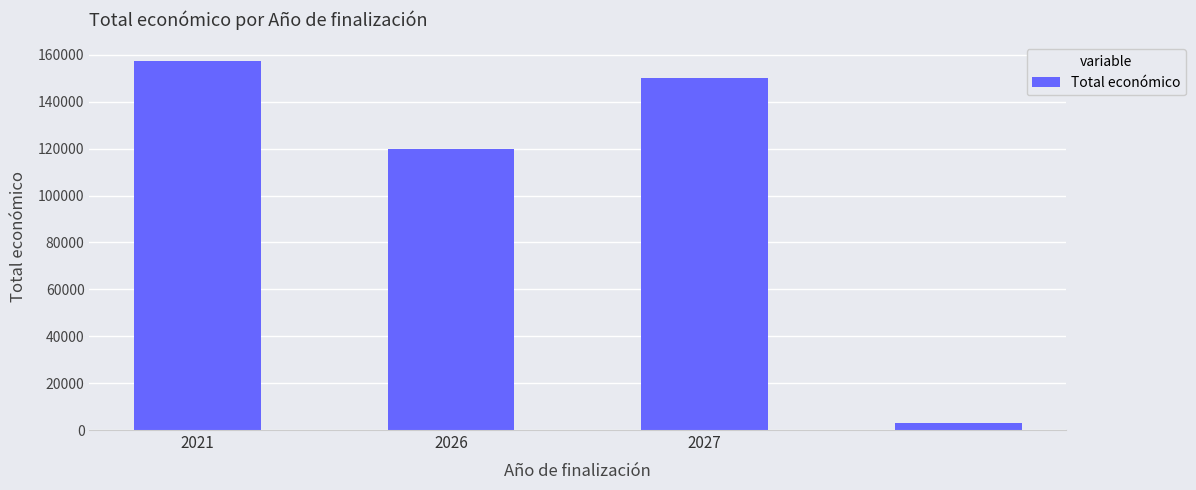

What is the value of the 2nd bar from the left?

120000